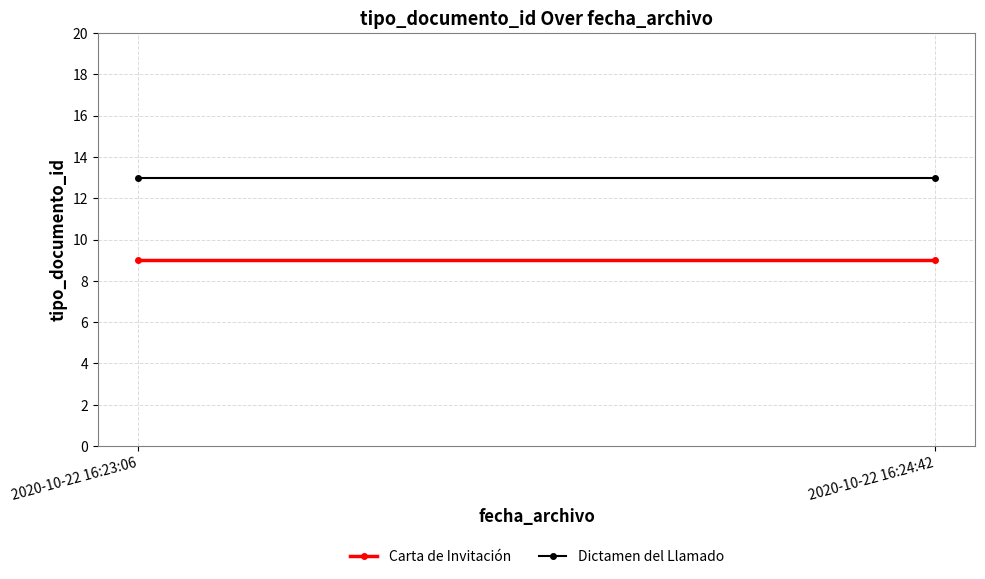

How many lines are shown in the chart?

2